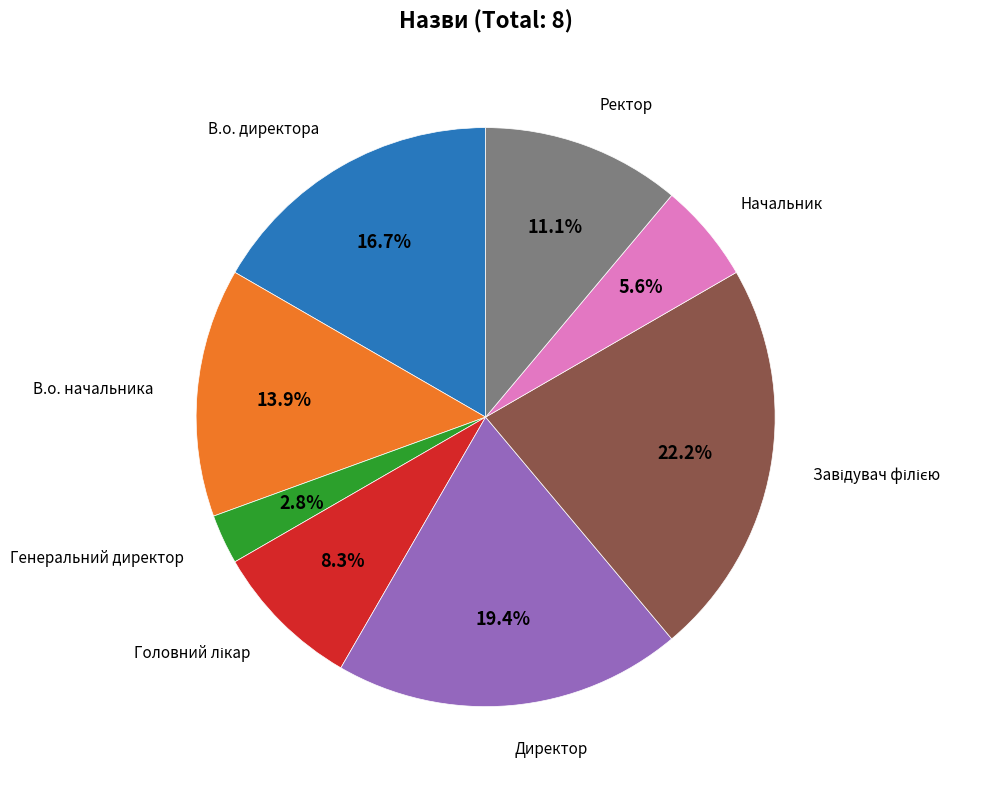

How many slices are in this pie chart?

8